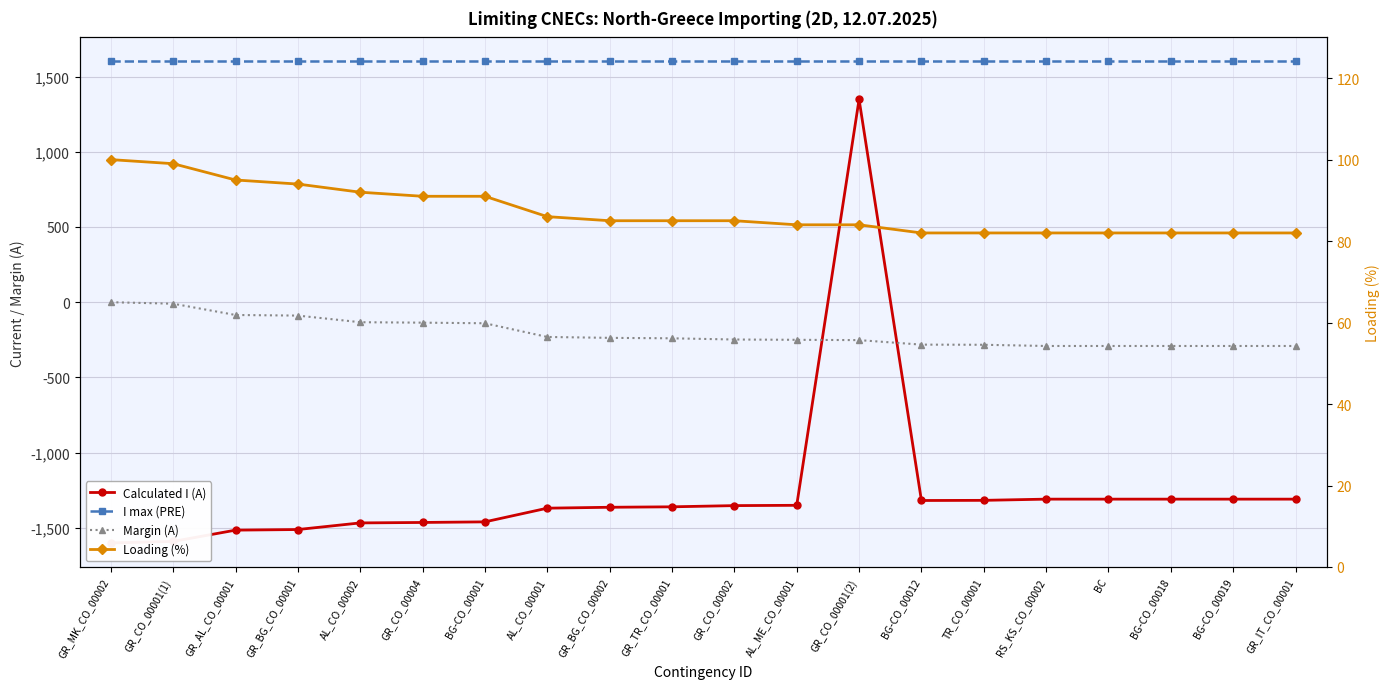

The Margin (A) series shows -133 at AL_CO_00002. True or false?

True